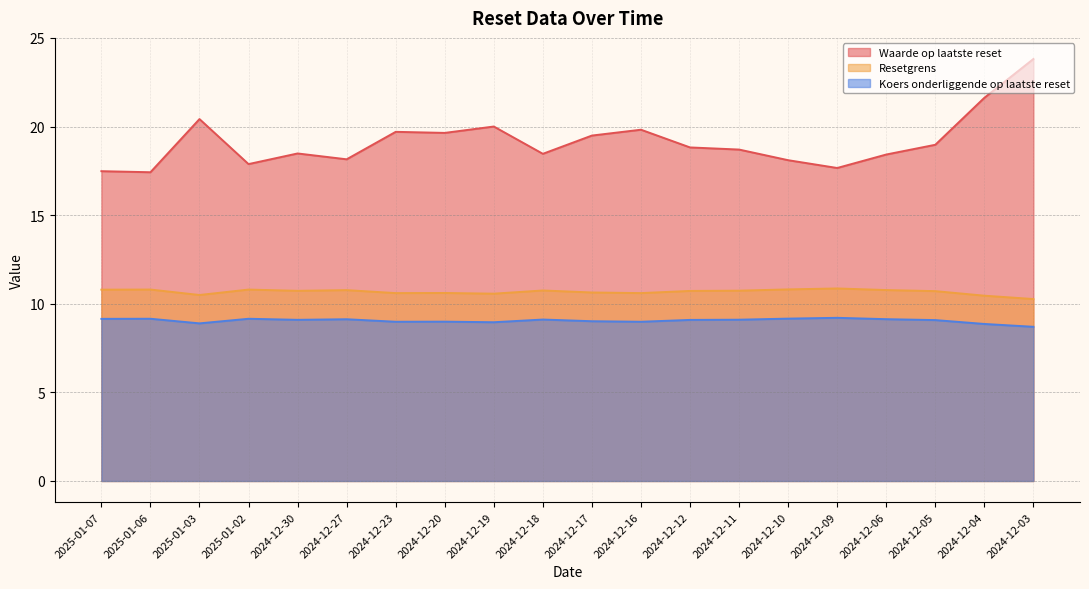

What is the maximum value shown in the chart?

23.8